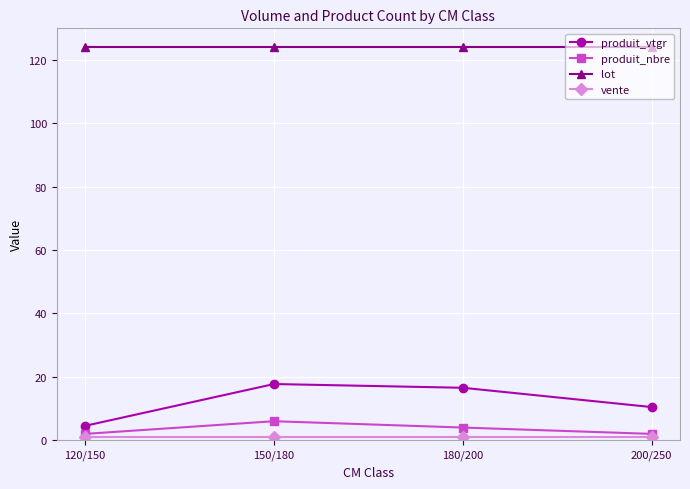

True or false: lot and produit_vtgr intersect in this chart.

False